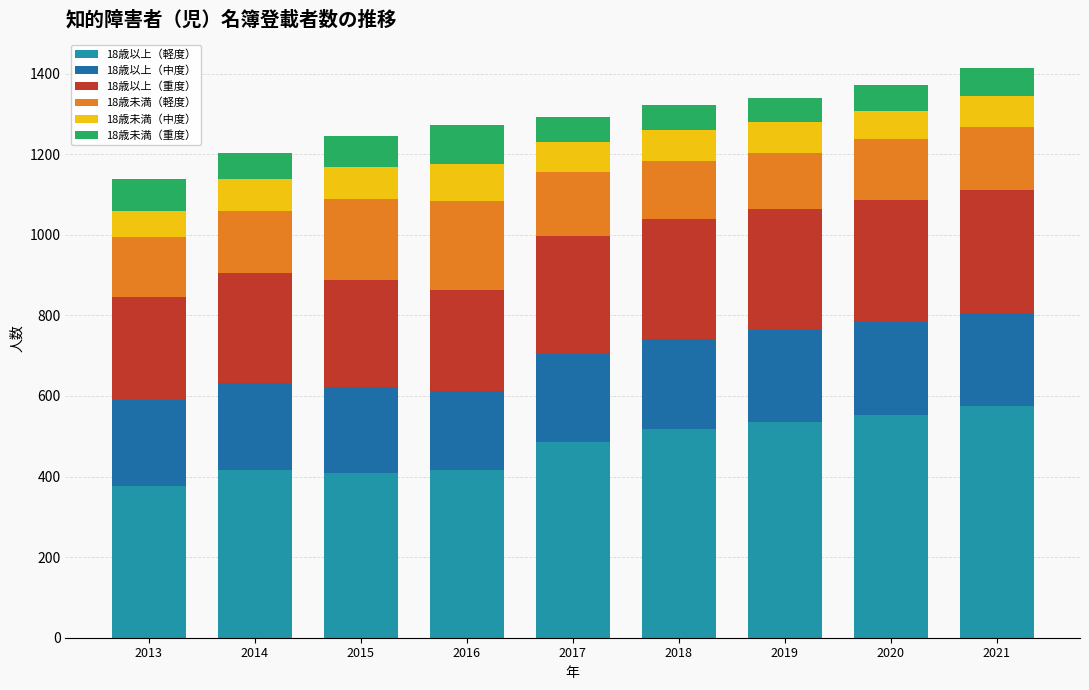

How many values in the 18歳以上（軽度） series are below 485?

4